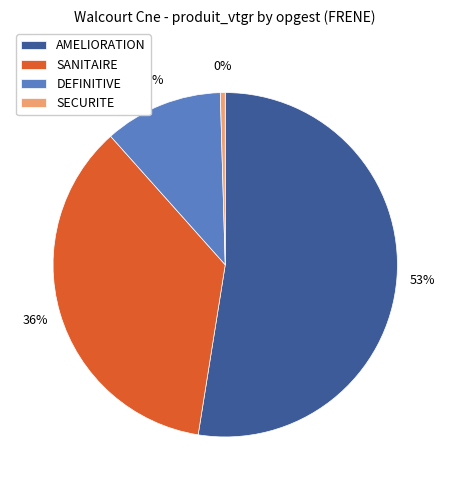

True or false: SANITAIRE accounts for 36% of the total.

True